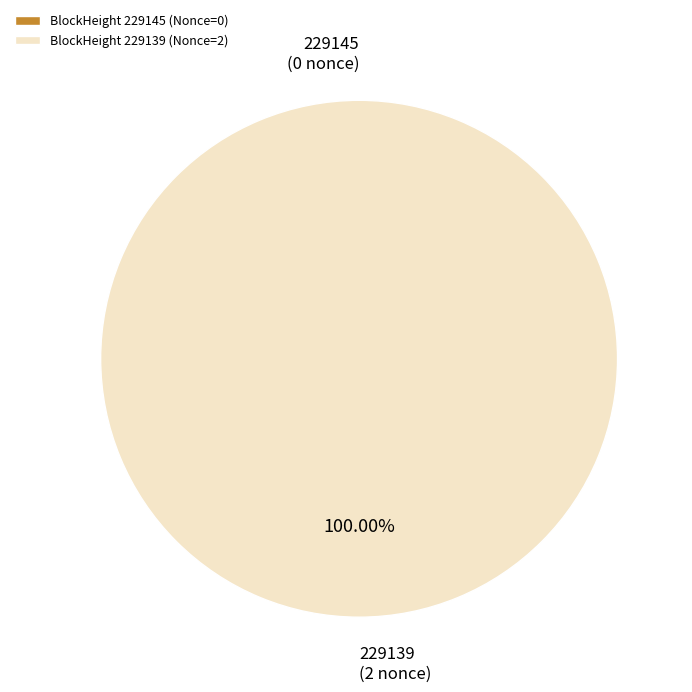

Combined, what portion of the pie is 229139 and 229145?

100.0%